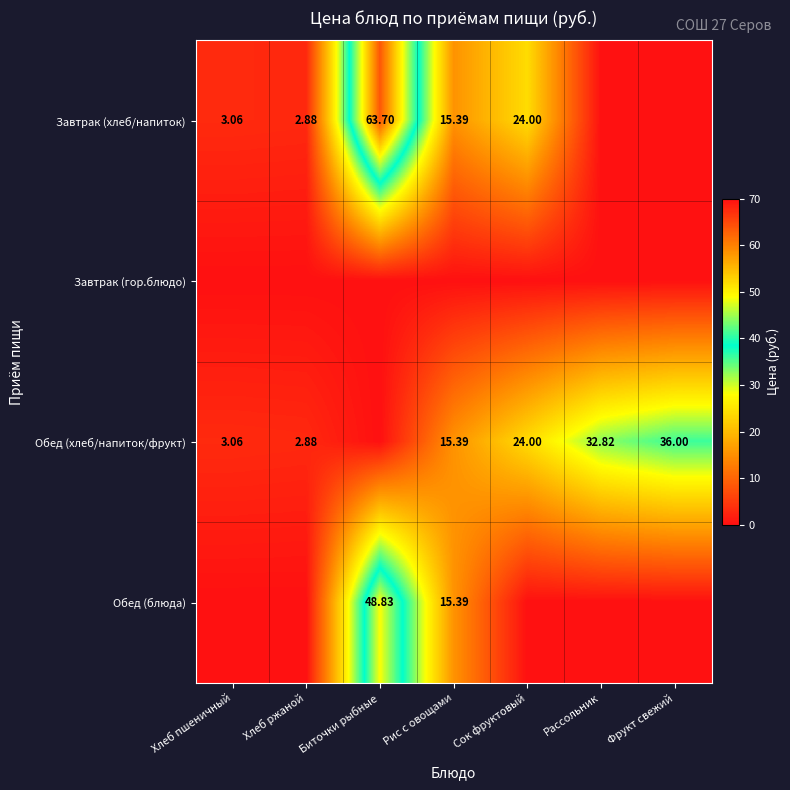

Which series changed the most between Хлеб ржаной and Сок фруктовый?

Завтрак (хлеб/напиток)